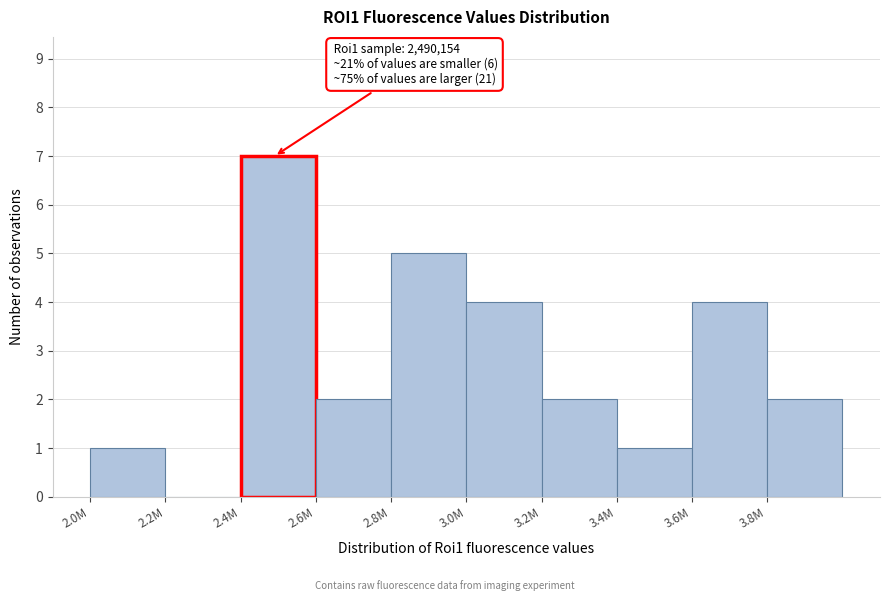

Reading left to right, extract all data points from this chart.

2.0M=1	2.2M=0	2.4M=7	2.6M=2	2.8M=5	3.0M=4	3.2M=2	3.4M=1	3.6M=4	3.8M=2